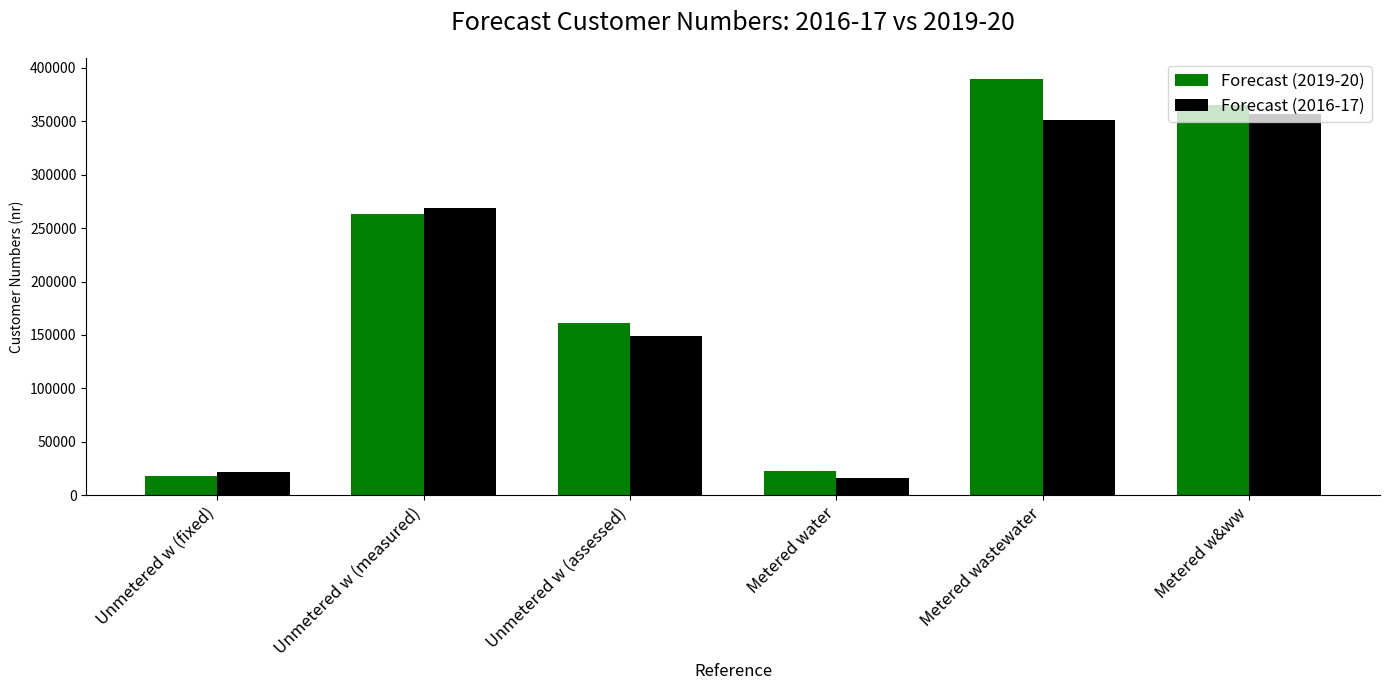

Which category has the highest value across all series?

Metered wastewater